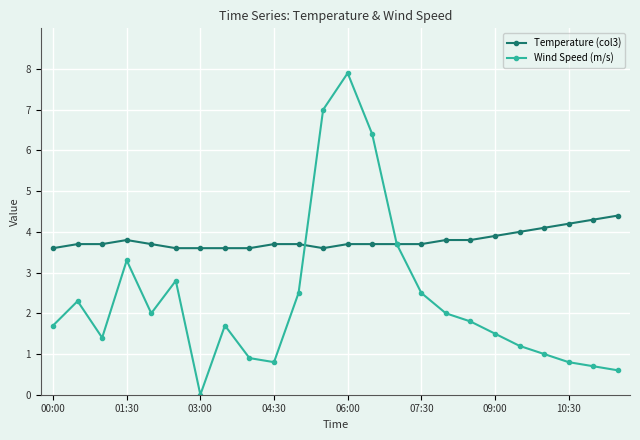

List the series in order of their peak value, lowest first.

Temperature (col3), Wind Speed (m/s)